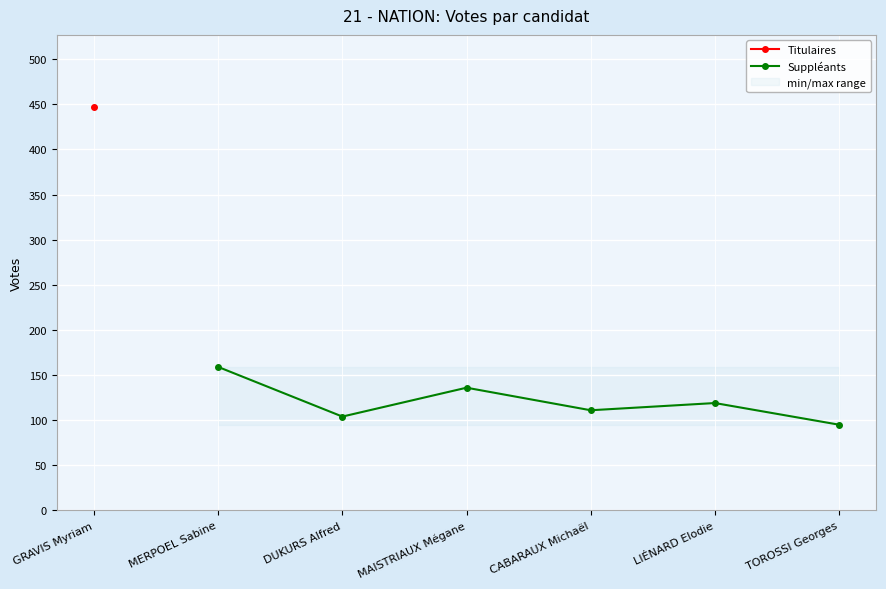

How many points are lower than both their immediate neighbors (excluding endpoints)?

2